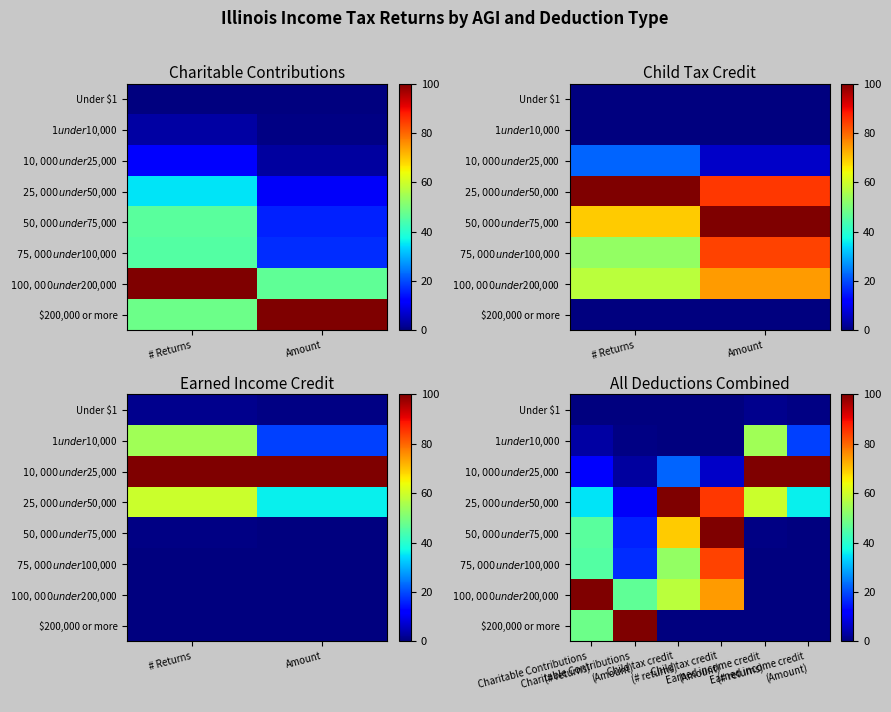

What is the total value across all series at Earned income credit (# returns)?

216.1